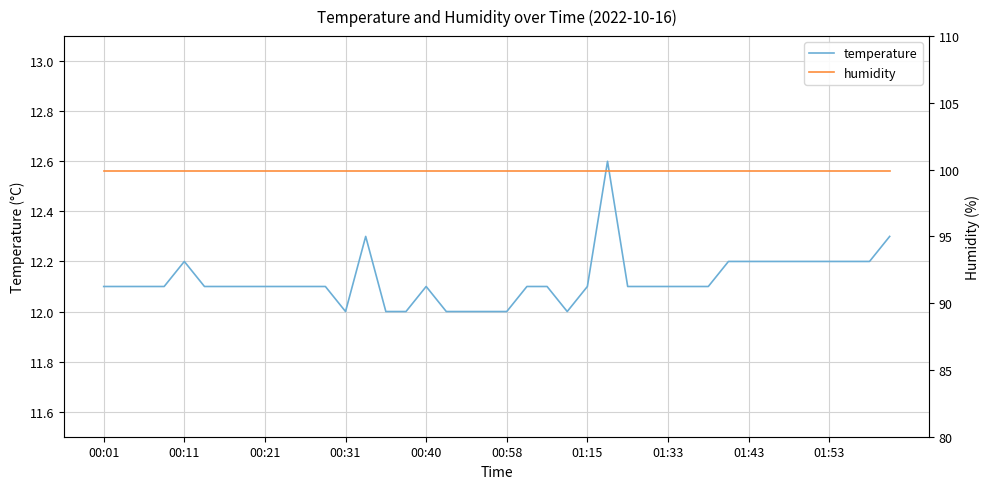

What is the sum of all temperature values?

485.0